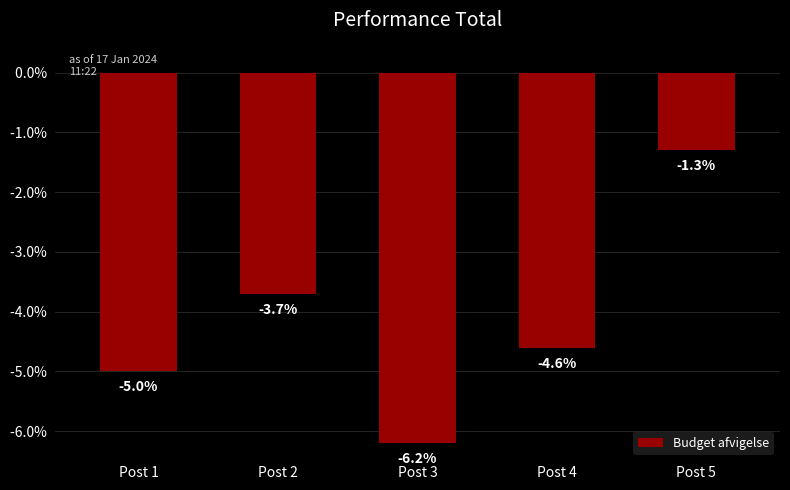

What is the smallest value displayed?

-6.2